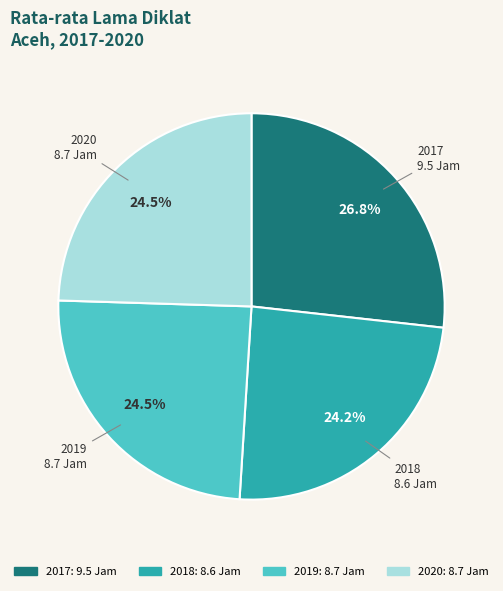

To the nearest percent, what is the difference between the largest and smallest slice percentages?

3%